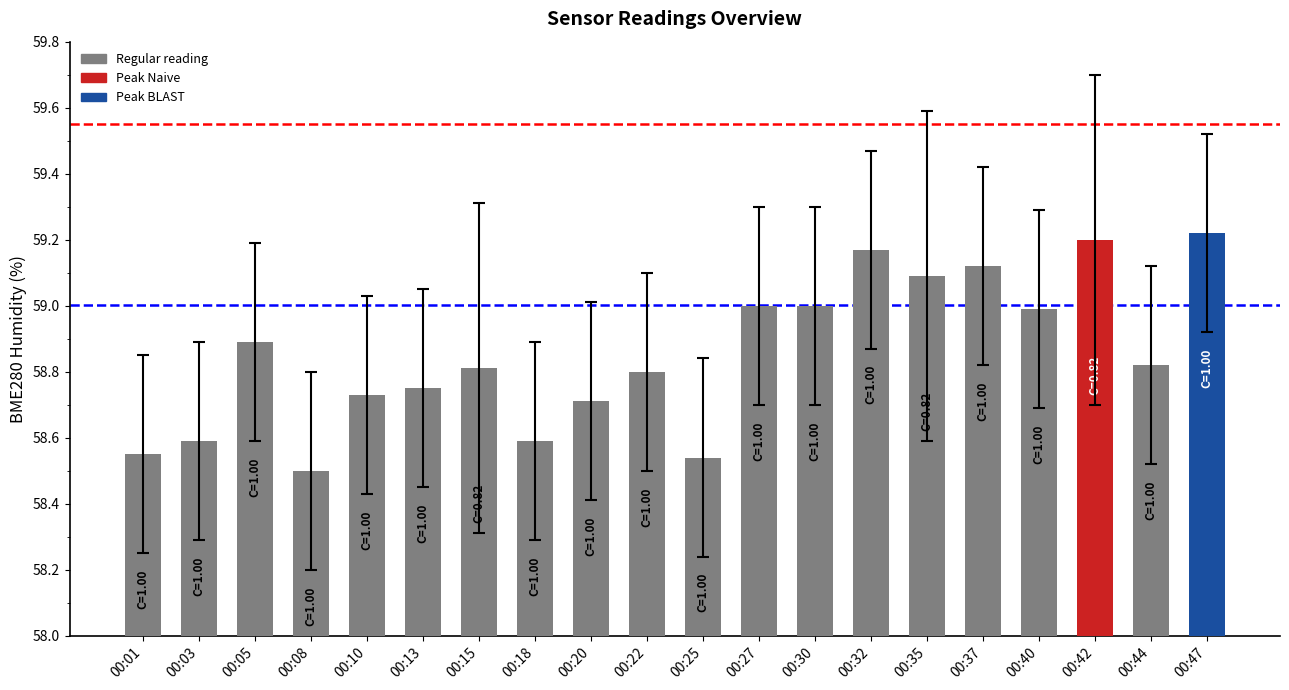

Approximately how many times larger is the value at 00:37 compared to 00:32?

1.0